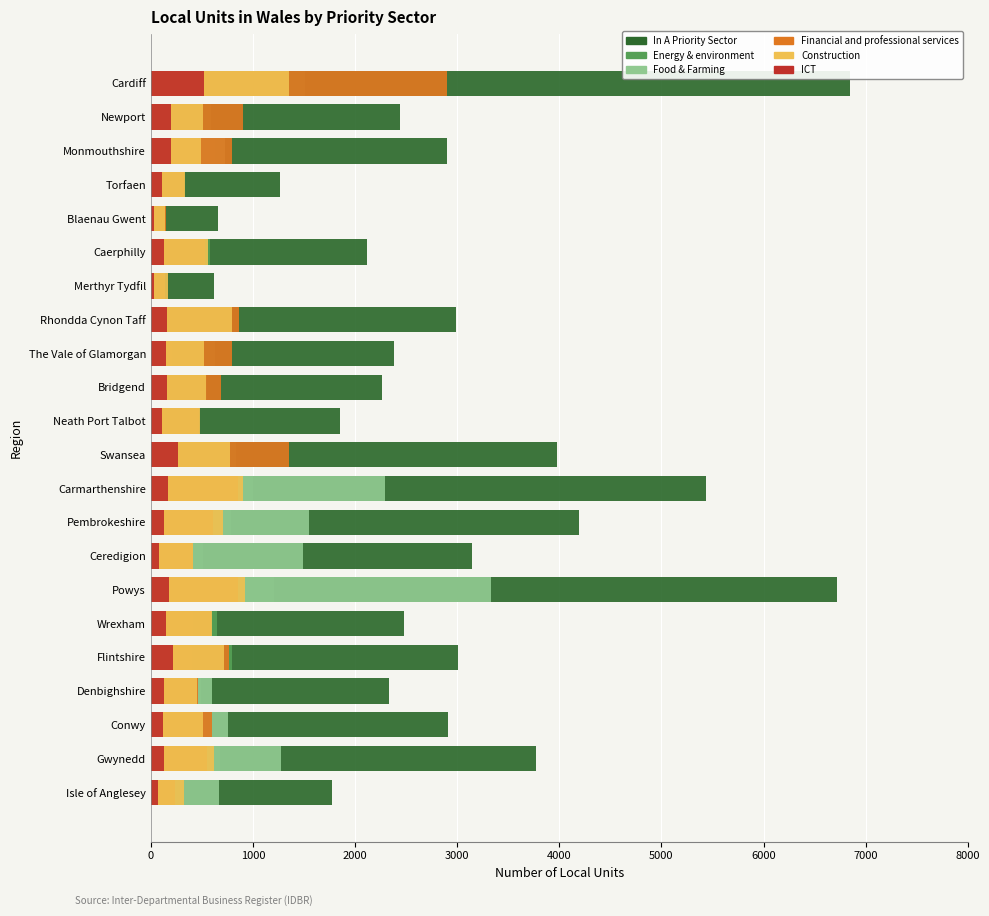

Between Ceredigion and Torfaen, which is larger?

Ceredigion